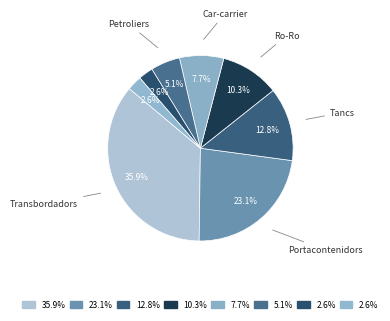

How many segments does this pie chart have?

8